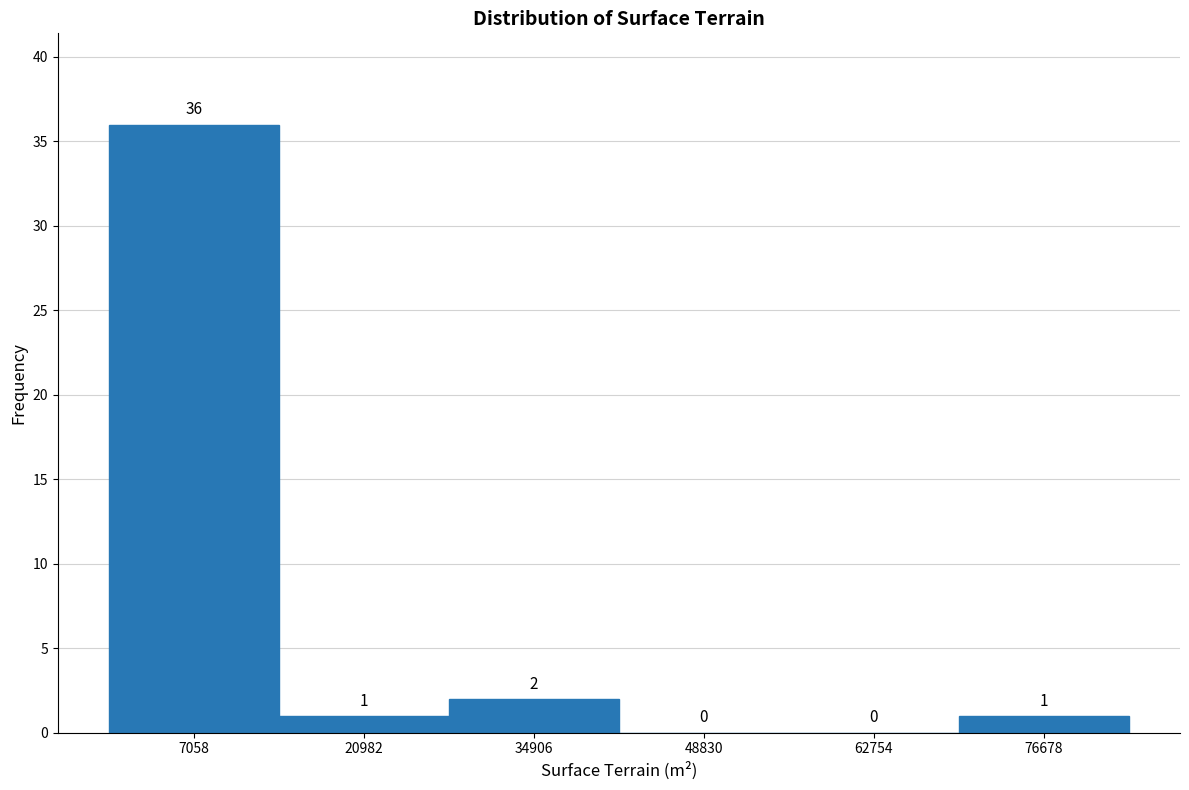

Over which range of the x-axis is the bar tallest?

0 to 14000